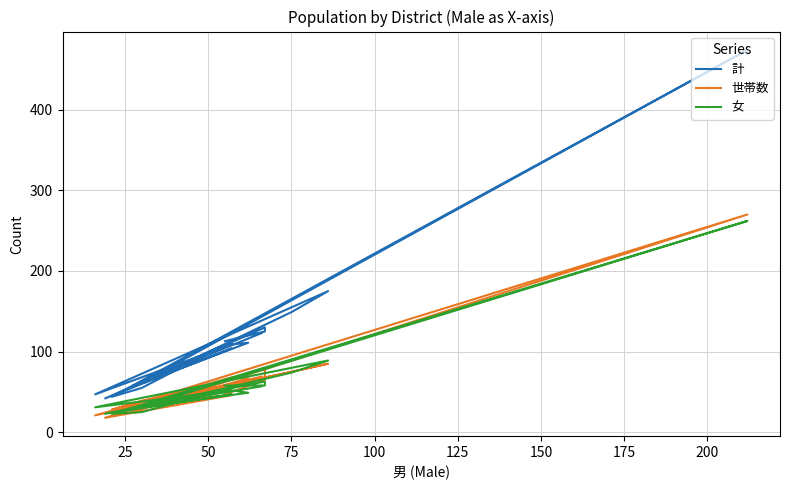

What are all the series names shown in the legend?

計, 世帯数, 女